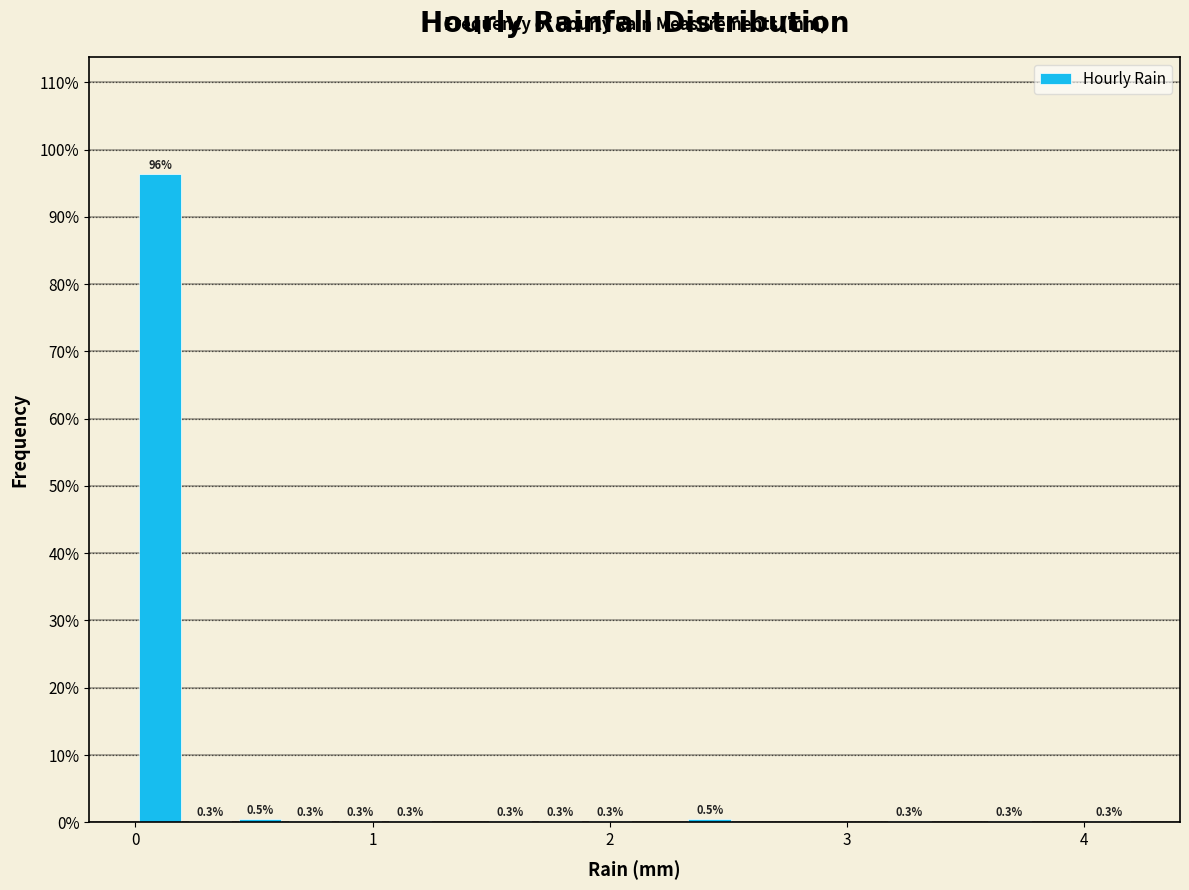

Read against the x-axis, roughly where is the centre of the tallest bar?

0.1